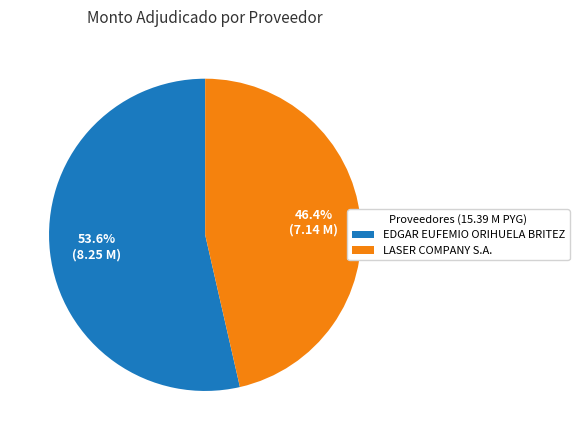

Which slice represents more than half of the pie?

EDGAR EUFEMIO ORIHUELA BRITEZ